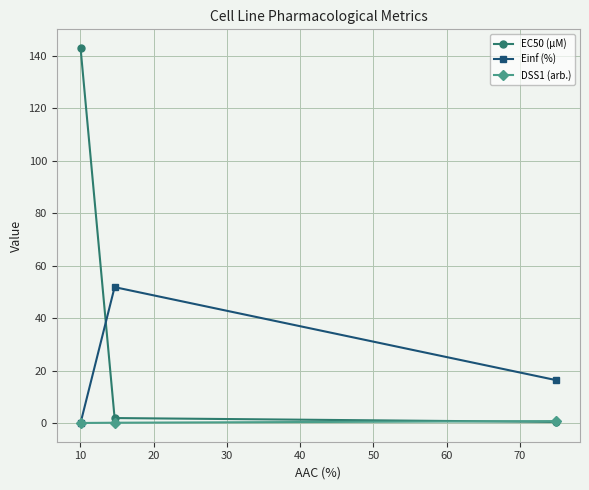

Which series has the widest spread of values?

EC50 (µM)